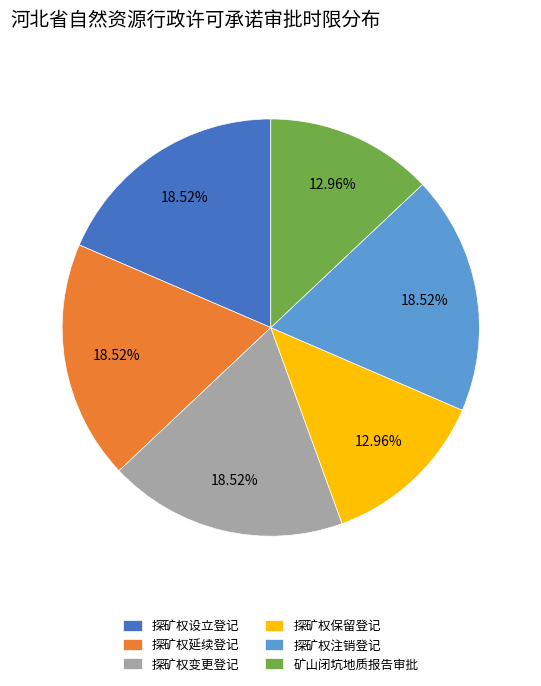

What is the ratio of the value at 矿山闭坑地质报告审批 to the value at 探矿权保留登记?

1.0